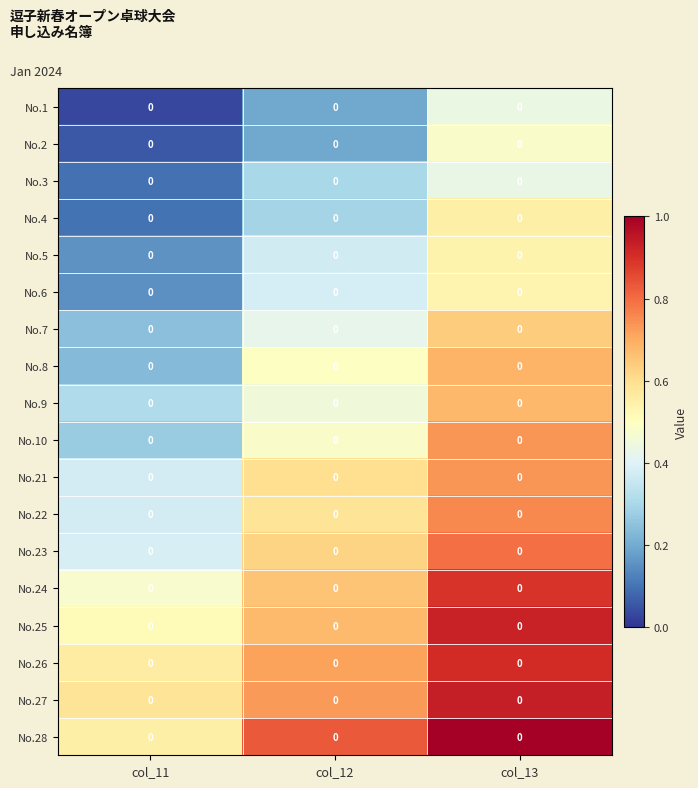

List the labels in order of No.25 value, largest first.

col_13, col_12, col_11